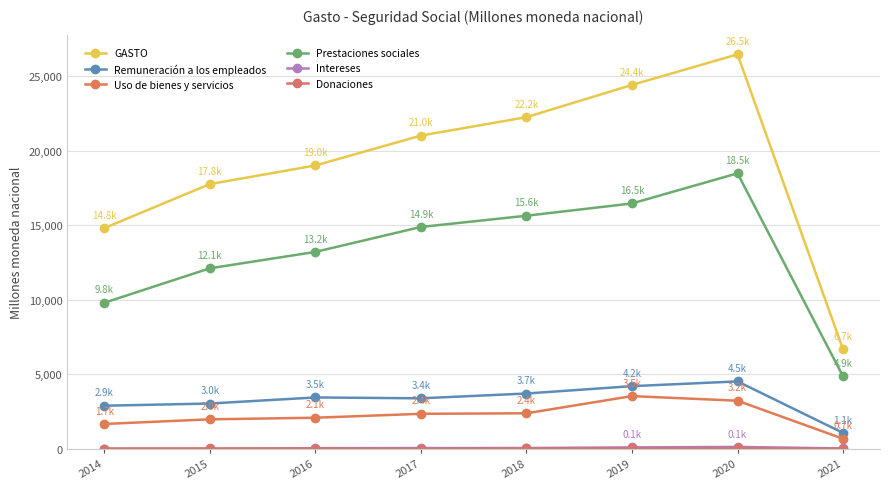

At which category is the sum across all series the highest?

2020